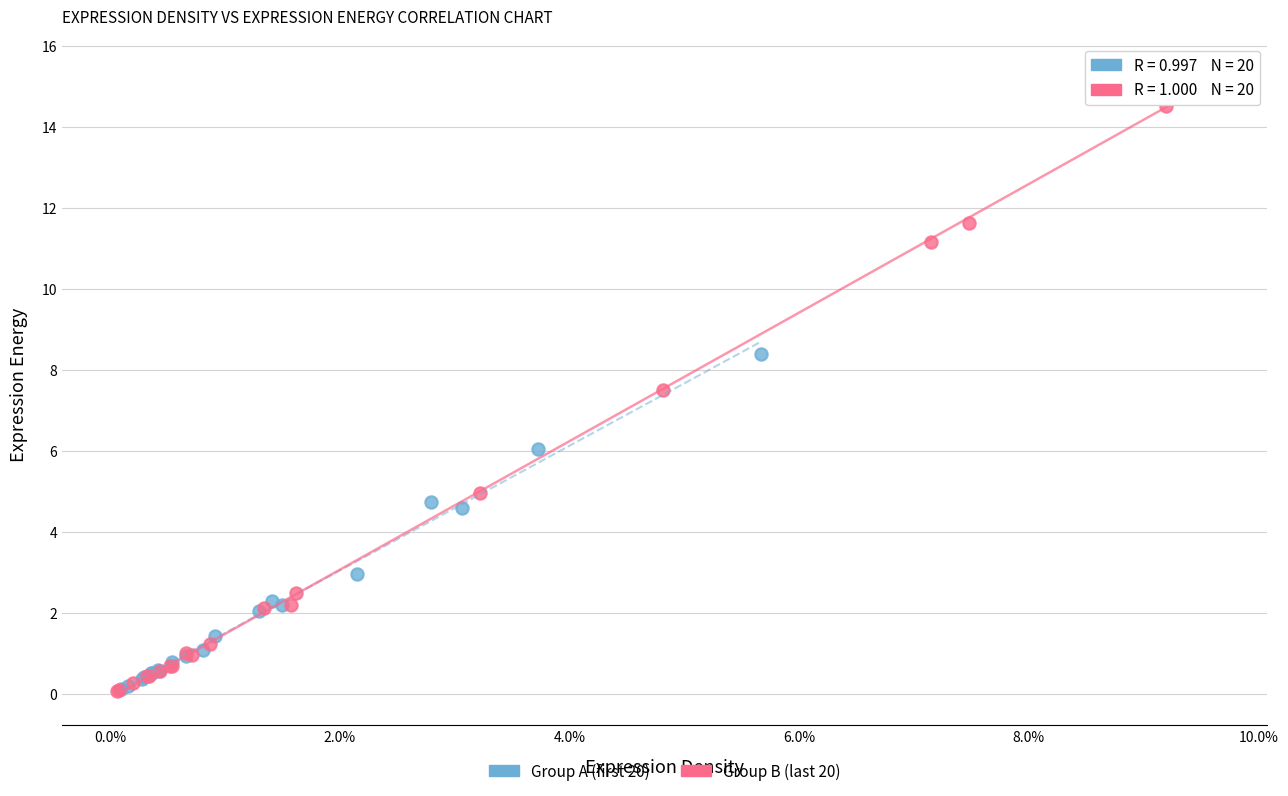

Which series reaches the maximum Y coordinate?

Group B (last 20)